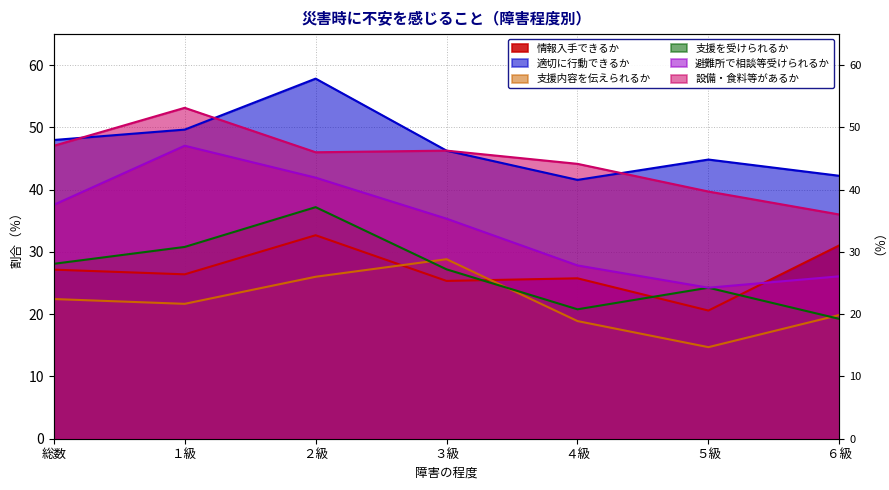

Reading left to right, transcribe all the data shown in this chart.

情報入手できるか: 27.2	26.4	32.7	25.4	25.8	20.6	31.1
適切に行動できるか: 48.0	49.7	57.9	46.3	41.6	44.9	42.2
支援内容を伝えられるか: 22.4	21.7	26.0	28.8	18.9	14.7	19.9
支援を受けられるか: 28.1	30.8	37.2	27.2	20.8	24.3	19.2
避難所で相談等受けられるか: 37.6	47.1	41.9	35.4	27.8	24.3	26.1
設備・食料等があるか: 47.1	53.2	46.0	46.3	44.2	39.7	36.0